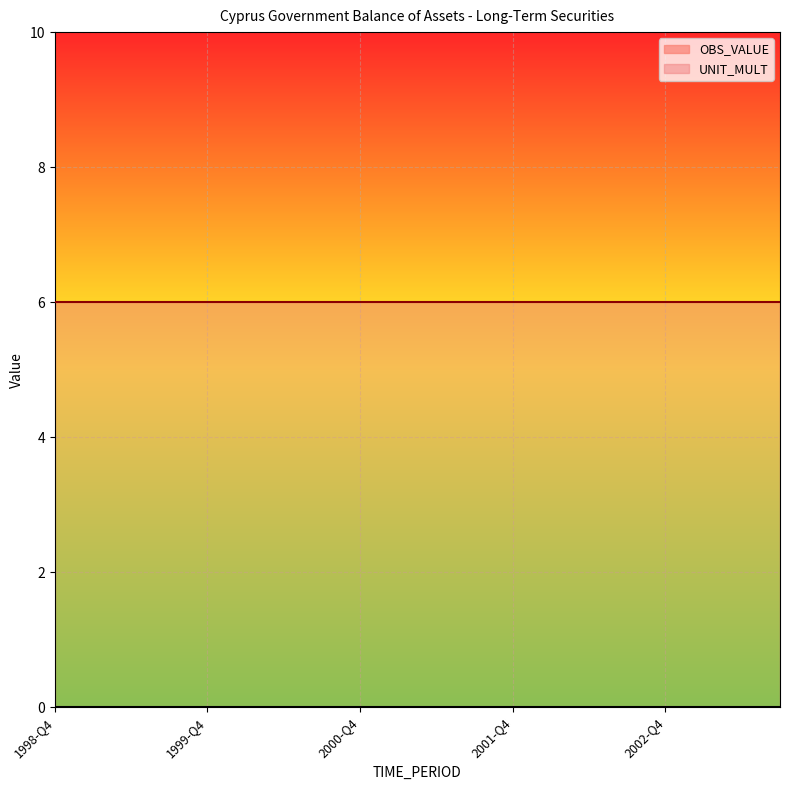

Reading left to right, what are all the values shown in this chart?

OBS_VALUE: 0	0	0	0	0	0	0	0	0	0	0	0	0	0	0	0	0	0	0	0
UNIT_MULT: 6	6	6	6	6	6	6	6	6	6	6	6	6	6	6	6	6	6	6	6